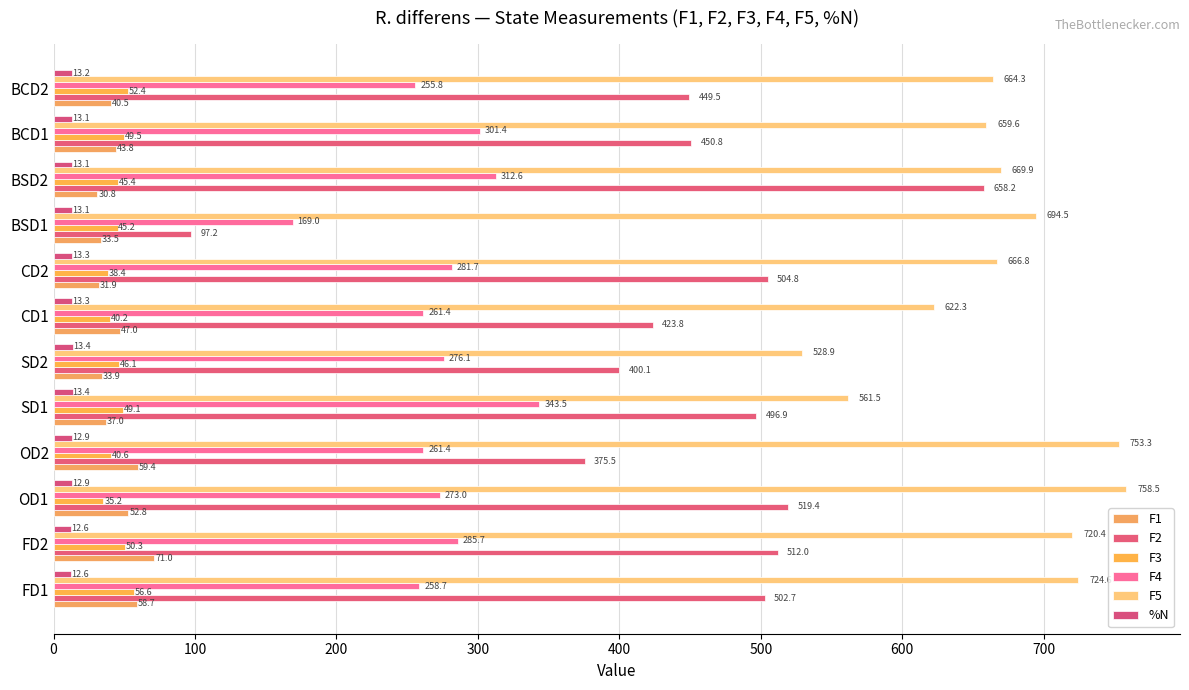

Which category has the highest value across all series?

OD1